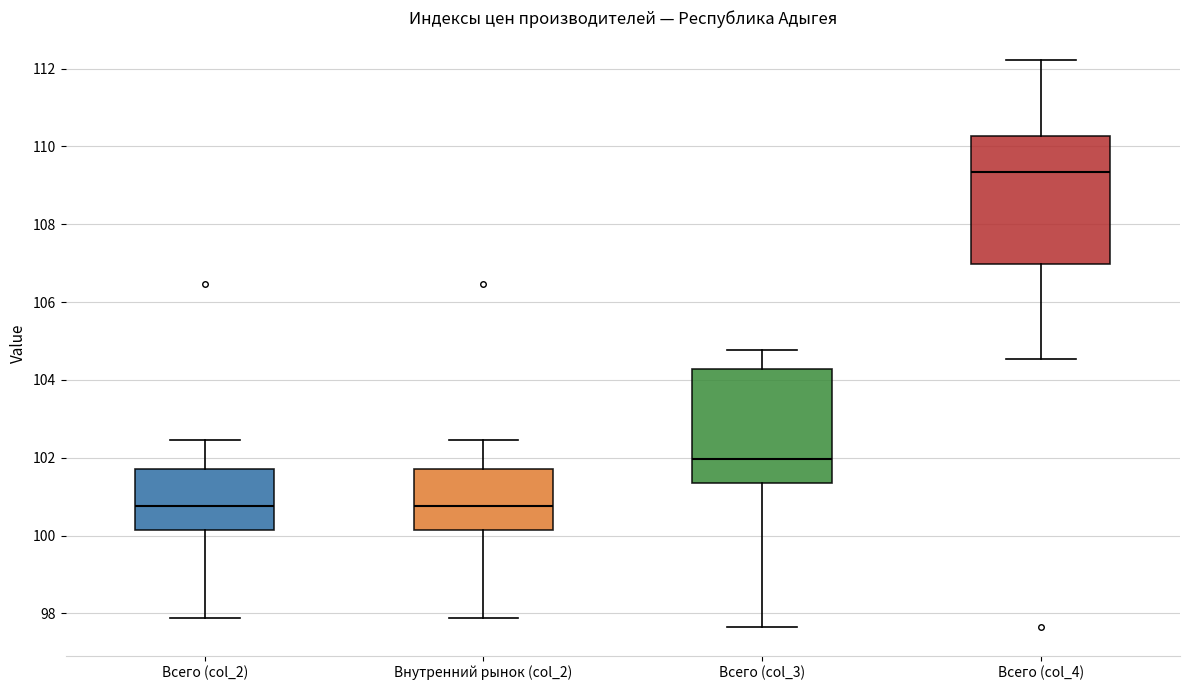

Reading left to right, read every box against the y-axis: the position of its median line, the range the box covers, and the ends of its whiskers. The values are not printed on the chart, so give them approximately, as read against the axis.

Всего (col_2): median 100.8, box 100.2 to 101.8, whiskers 97.8 to 102.4
Внутренний рынок (col_2): median 100.8, box 100.2 to 101.8, whiskers 97.8 to 102.4
Всего (col_3): median 102.0, box 101.4 to 104.2, whiskers 97.6 to 104.8
Всего (col_4): median 109.4, box 107.0 to 110.2, whiskers 104.6 to 112.2